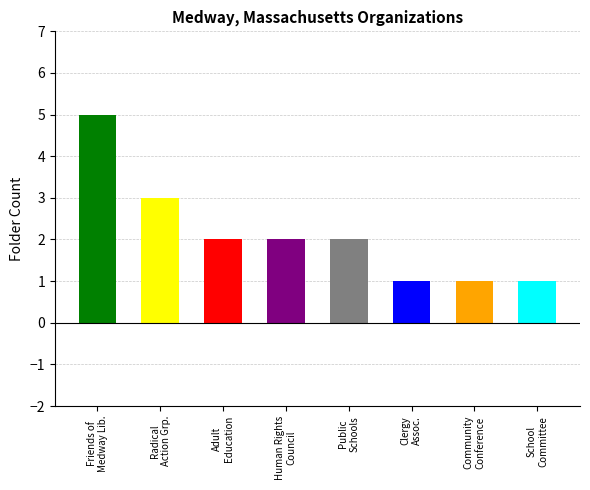

The value at Medway Adult Education is 2. True or false?

True